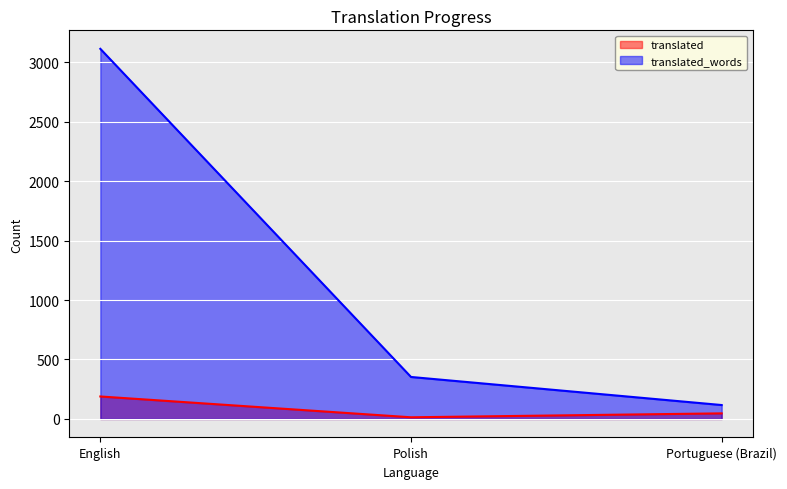

Reading left to right, transcribe all the data shown in this chart.

translated: English=189	Polish=14	Portuguese (Brazil)=47
translated_words: English=3112	Polish=353	Portuguese (Brazil)=117